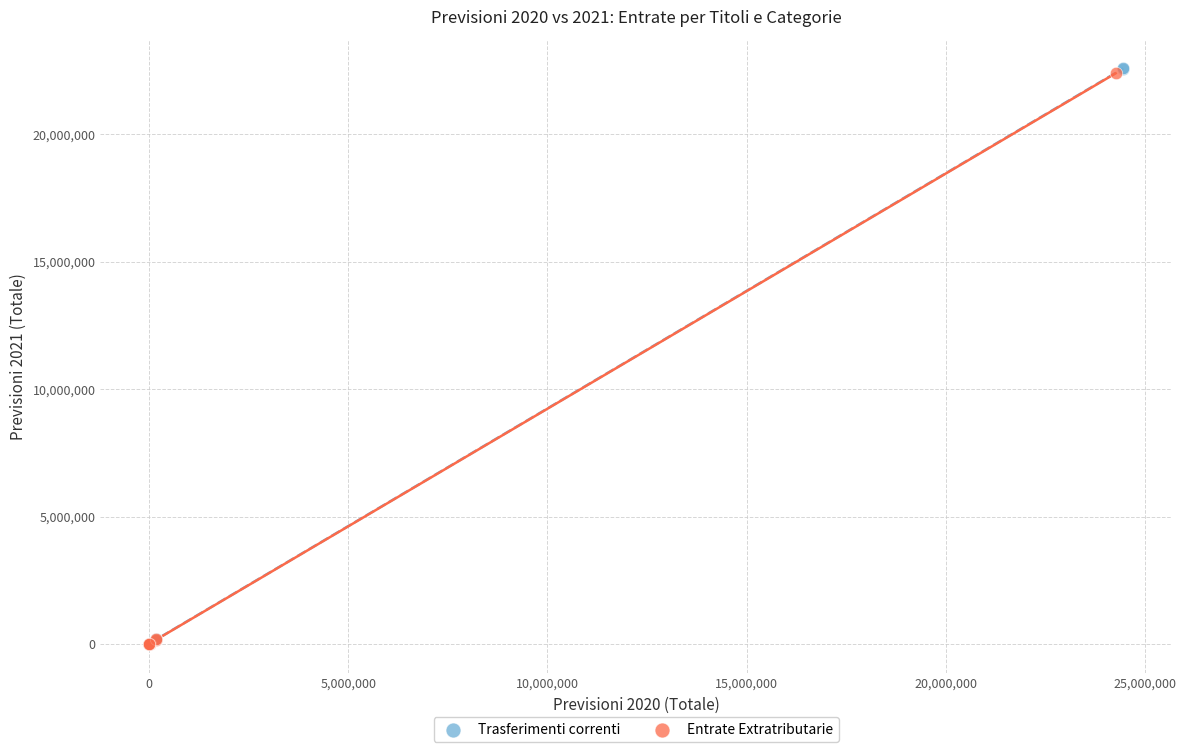

Which series has the widest spread of Y values?

Trasferimenti correnti